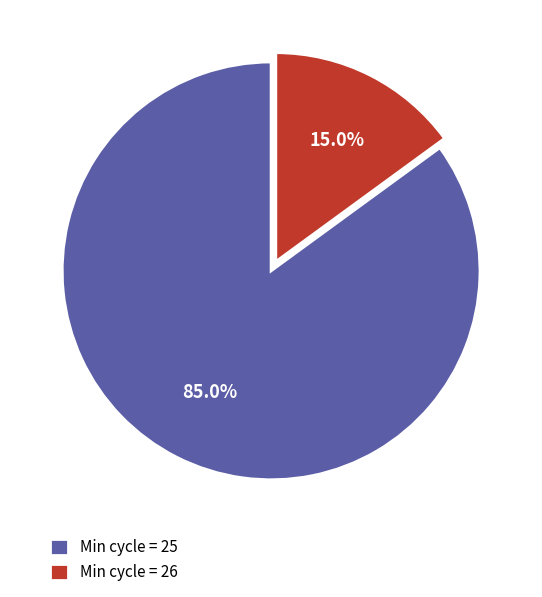

Which category has the biggest portion of the pie?

Min cycle = 25